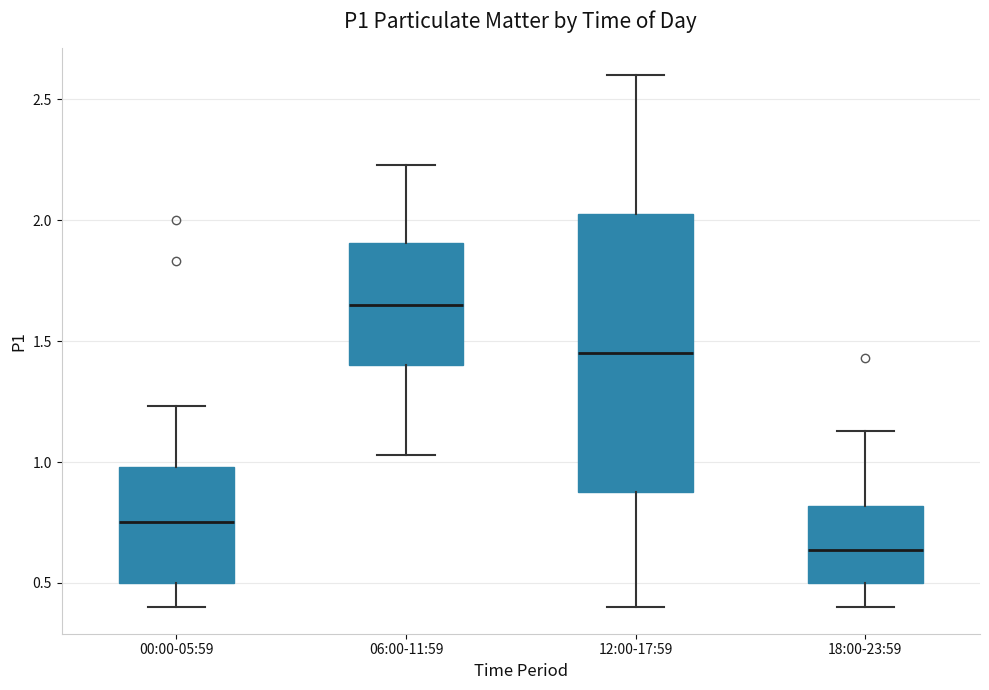

Which box's median line is the lowest?

18:00-23:59